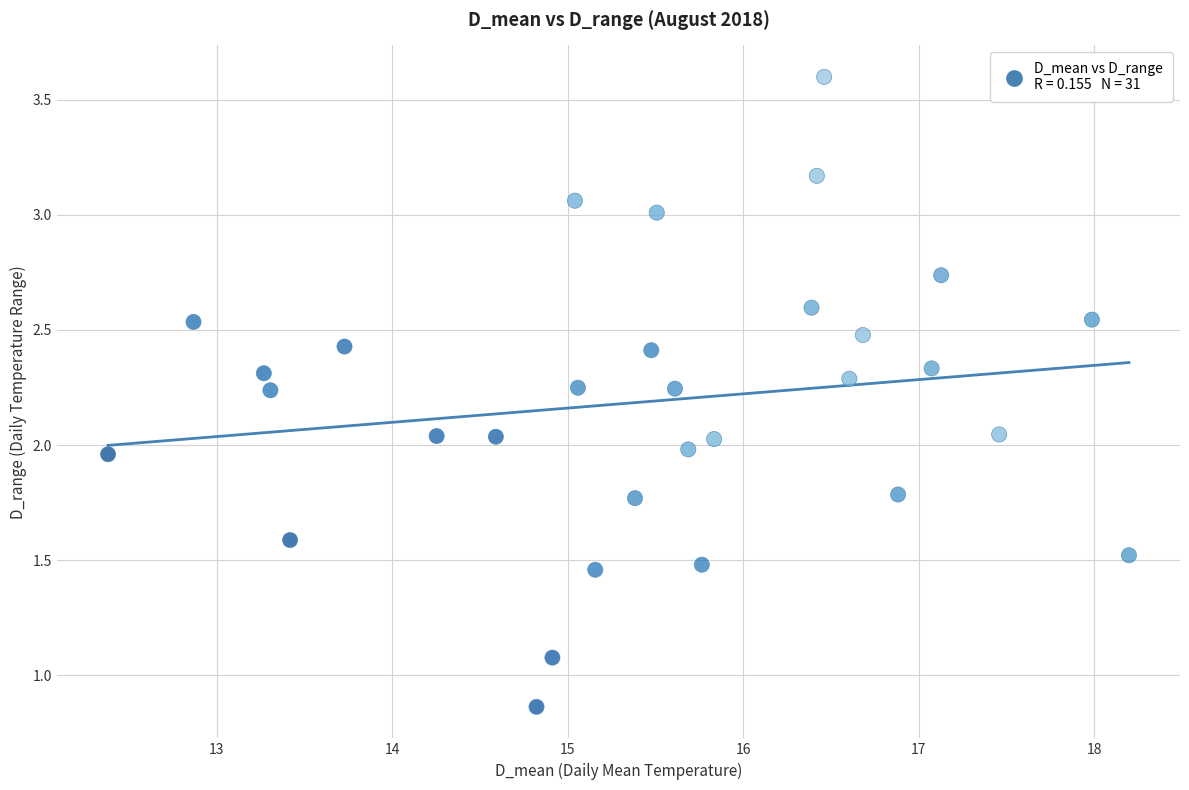

What is the range of X values (max minus min)?

5.8